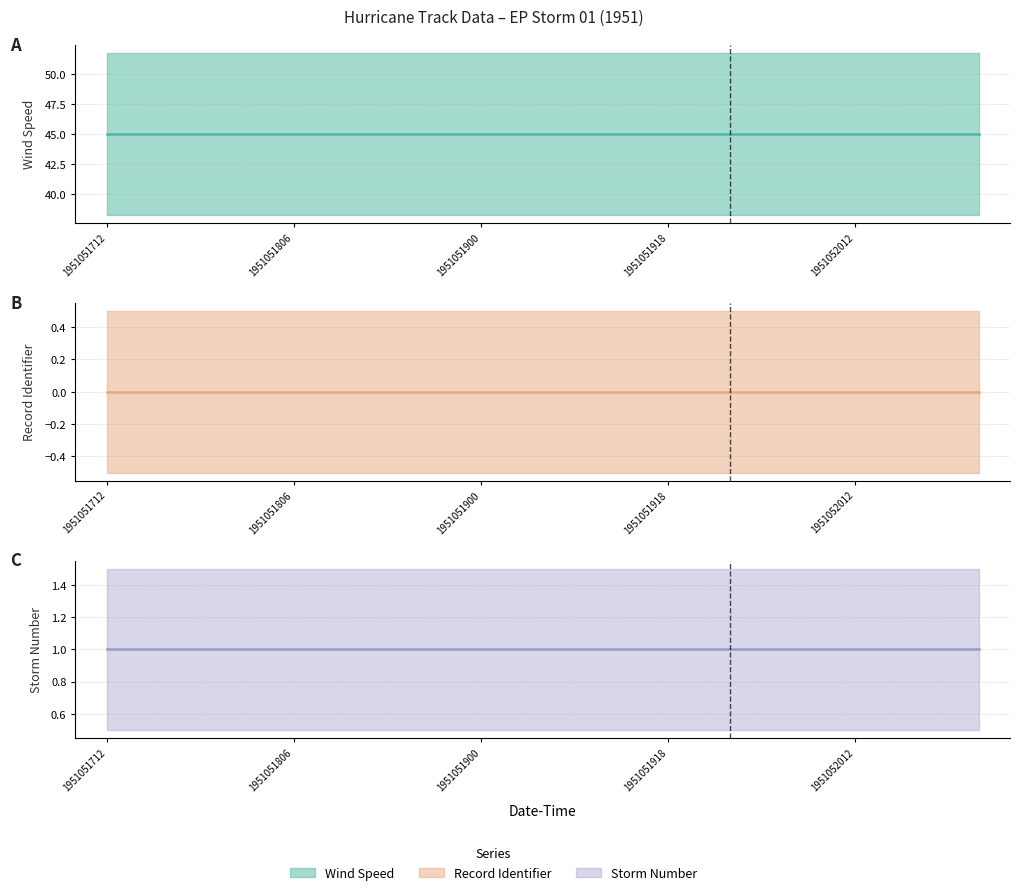

Is it true that Storm Number (col_1) (center) equals 1 at 1951051900?

True